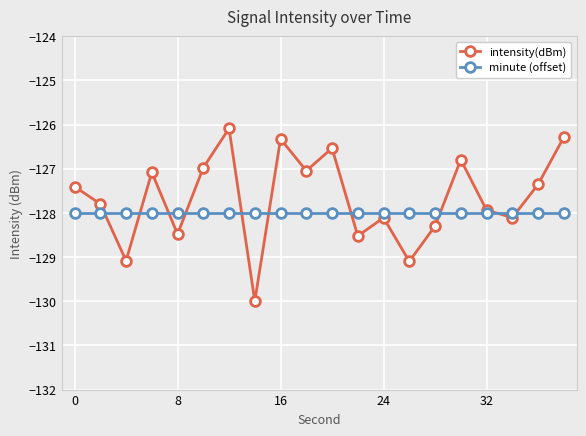

Rank the series by their maximum value, from highest to lowest.

intensity(dBm), minute (offset)